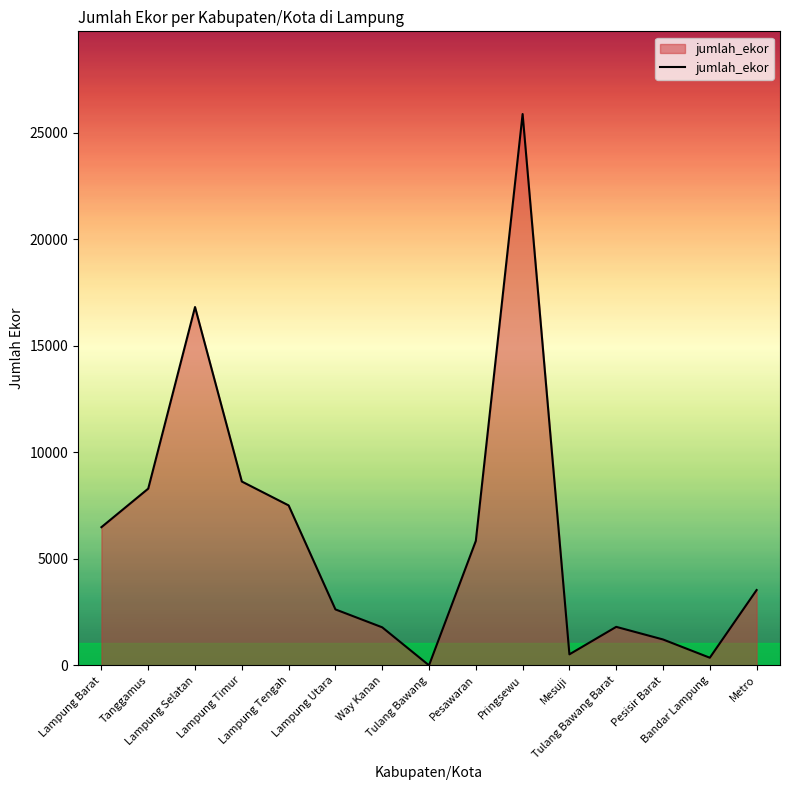

What is the ratio of the value at Tanggamus to the value at Bandar Lampung?

23.2